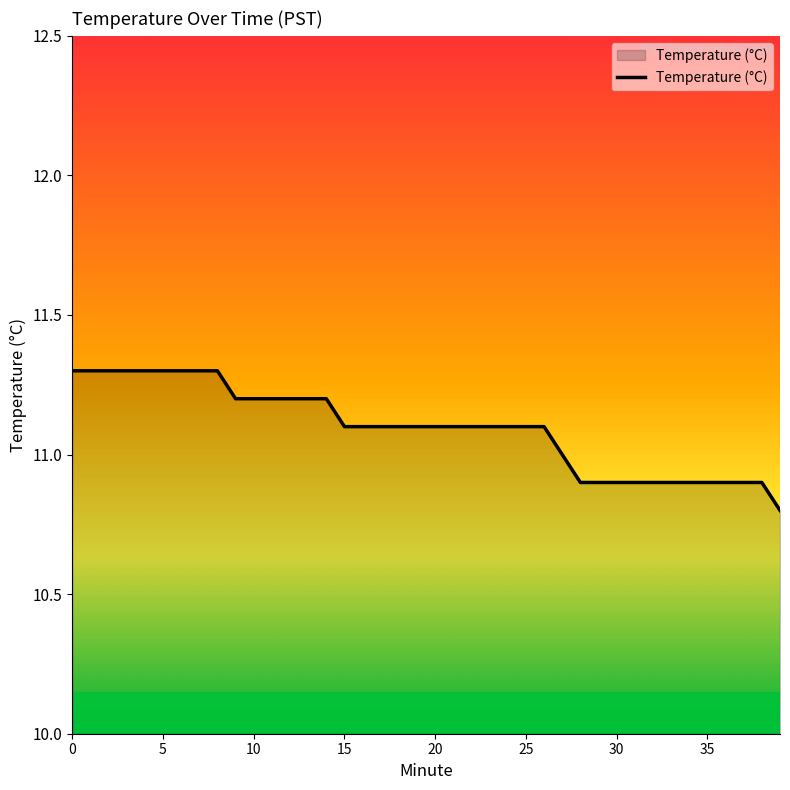

What is the difference between the maximum and minimum values?

0.5